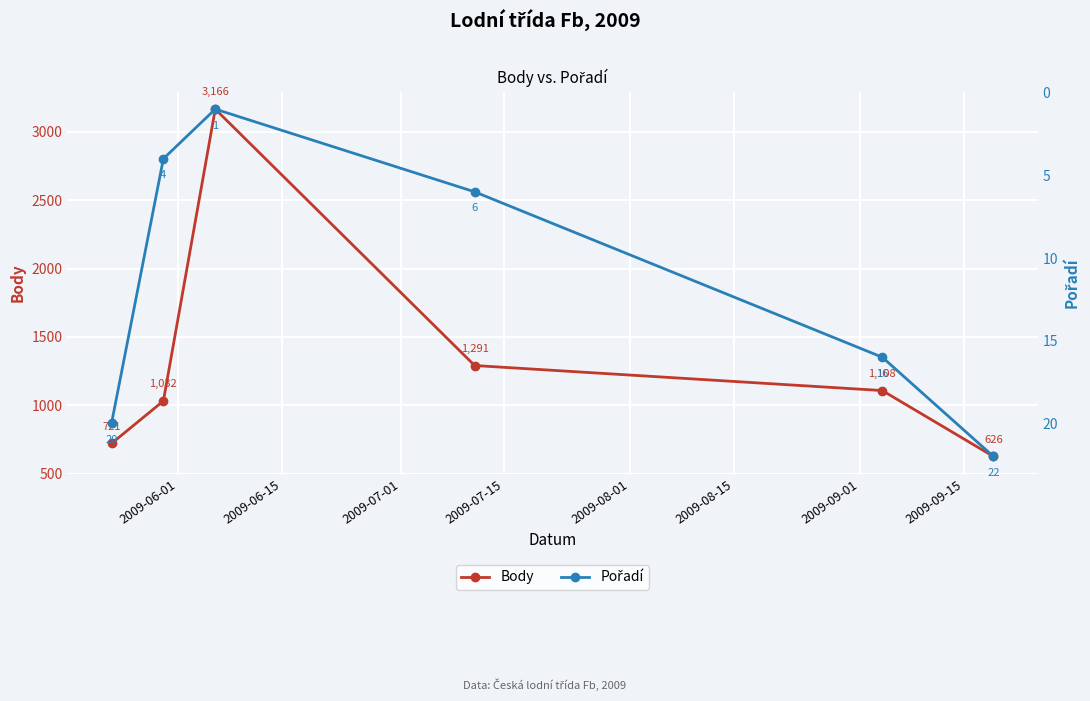

What is the value of the Body point at the 6th from the left?

626